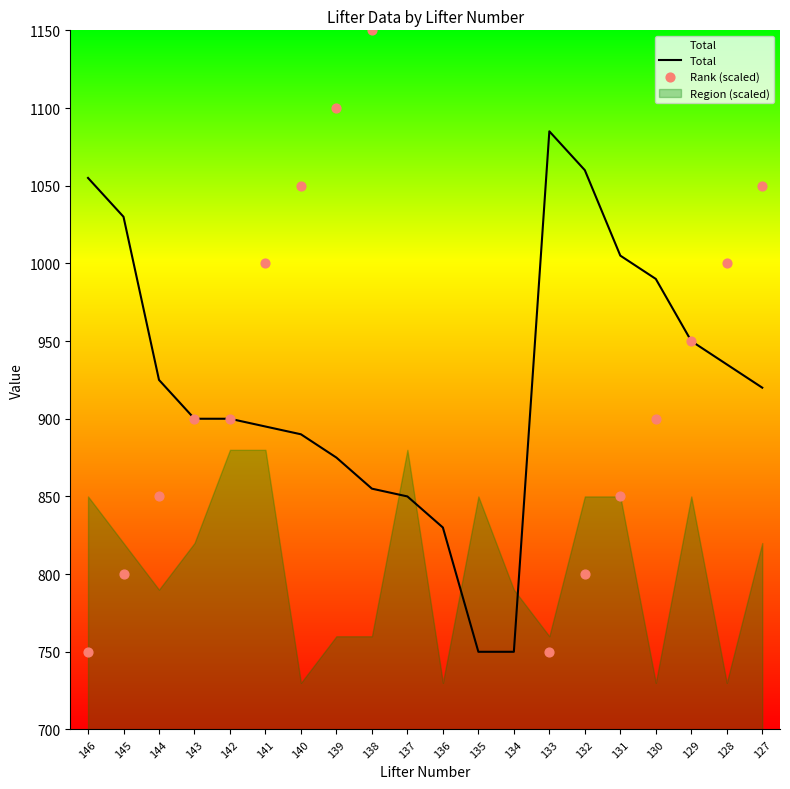

True or false: Total has a value of 900 at 142.

True